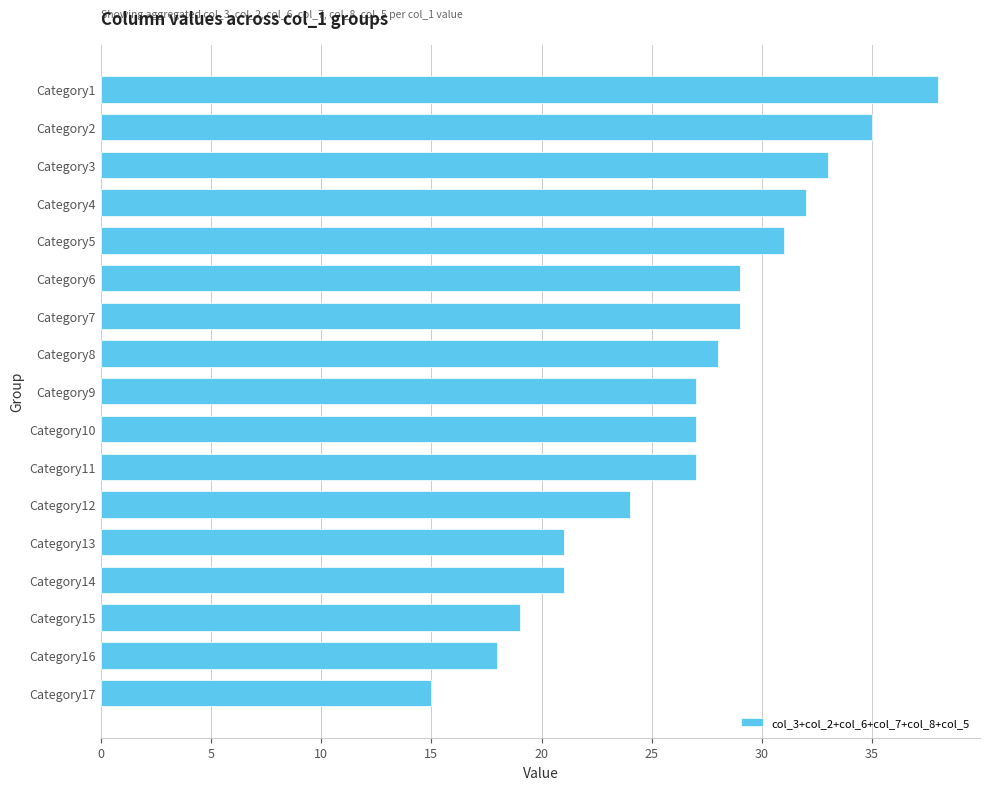

Approximately how many times larger is the value at Category16 compared to Category2?

0.5